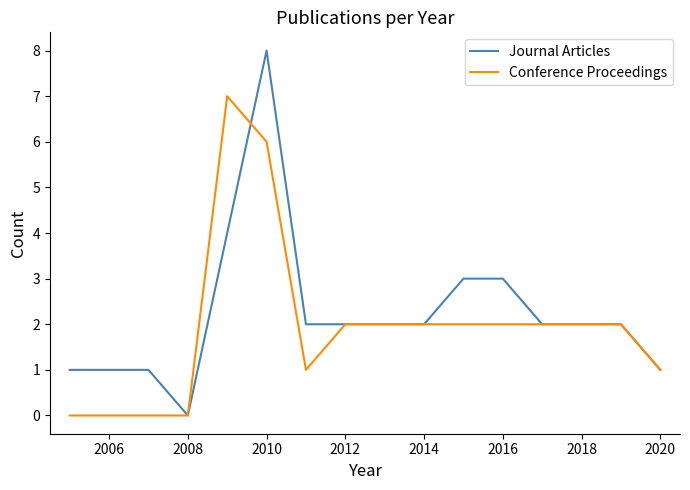

Which series has the largest range (max minus min)?

Journal Articles